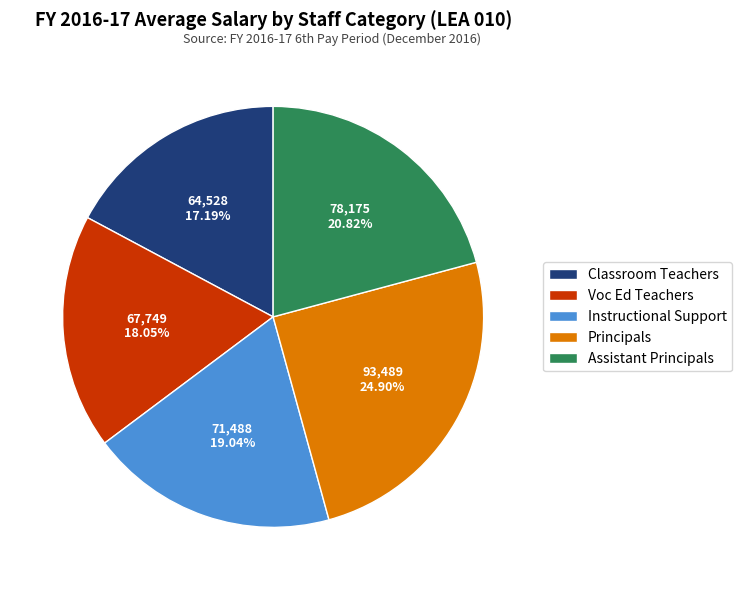

To the nearest percent, what is the average slice percentage?

20%